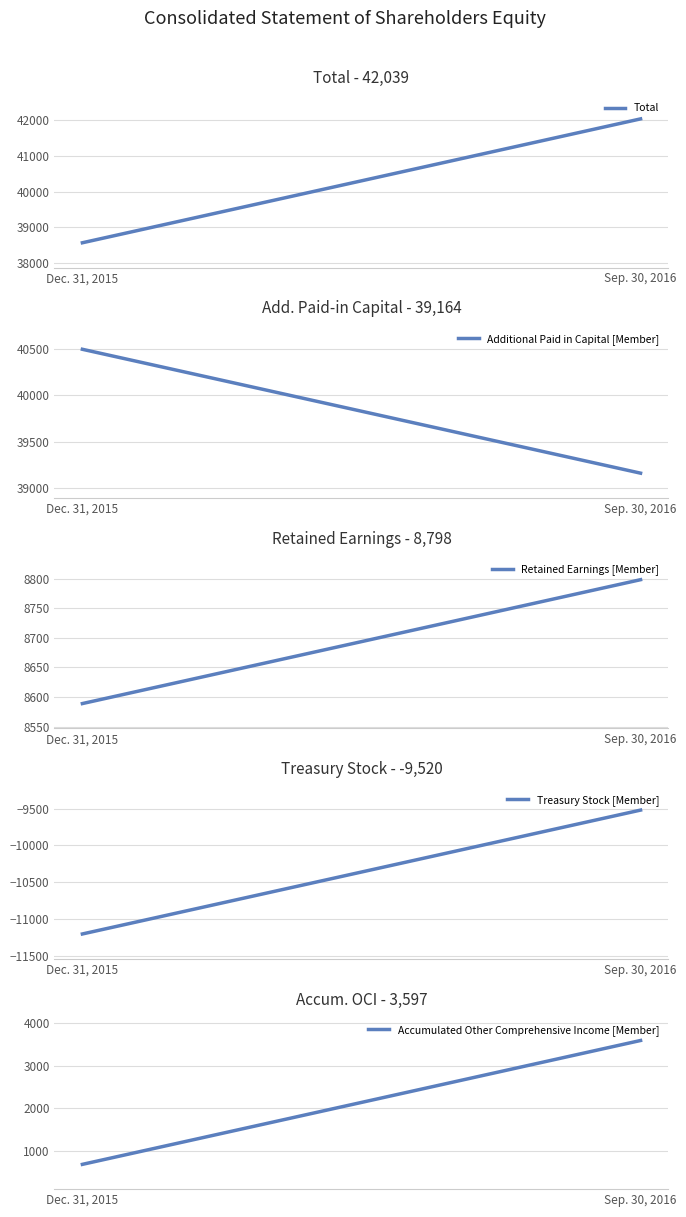

What is the total value across all series at Dec. 31, 2015?

77128